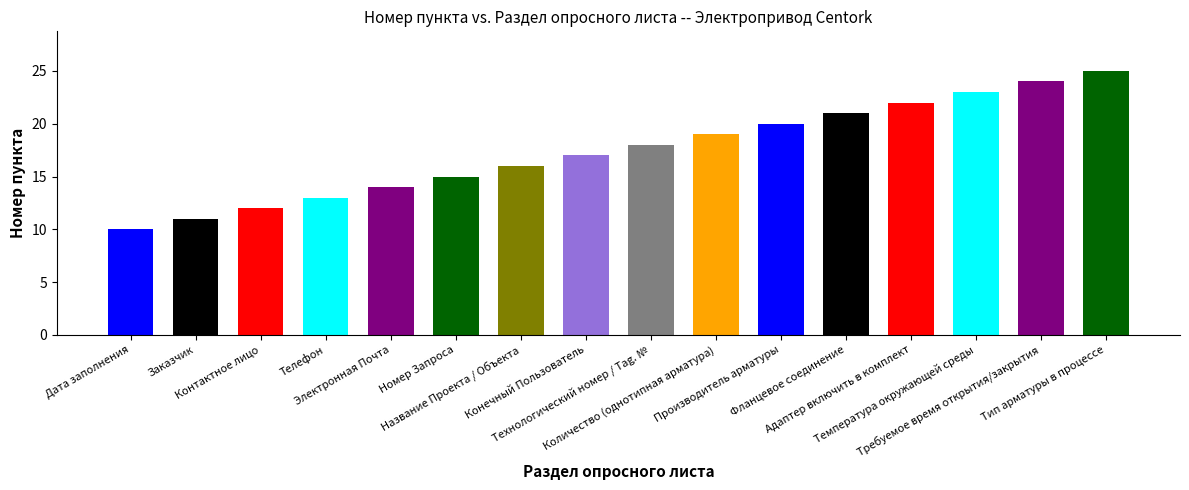

Is it true that the value at Конечный Пользователь is 17?

True